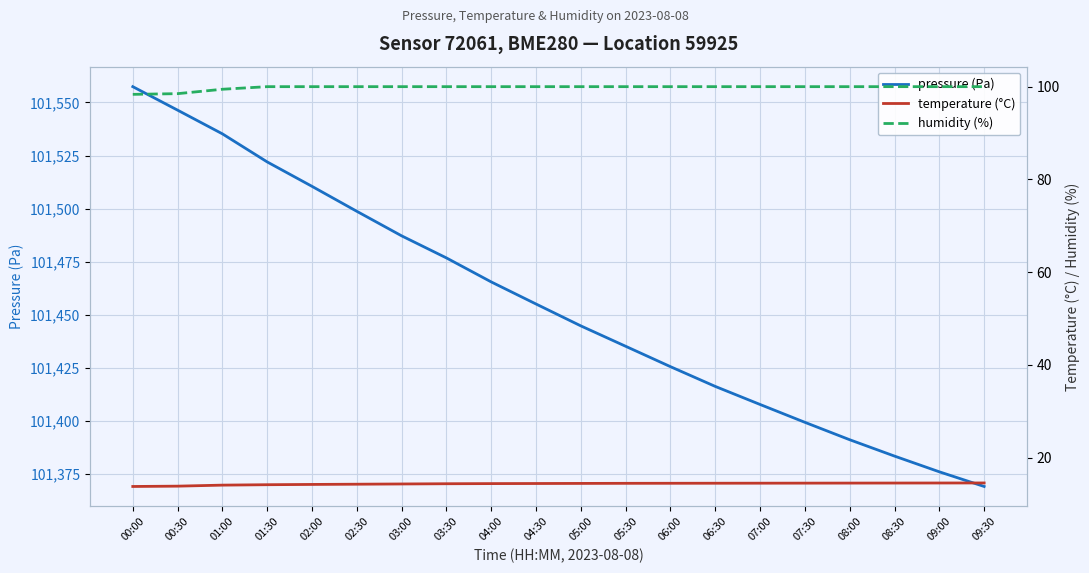

Reading left to right, transcribe all the data shown in this chart.

pressure (Pa): 00:00=101557.4	00:30=101546.4	01:00=101535.2	01:30=101522.0	02:00=101510.5	02:30=101498.8	03:00=101487.2	03:30=101476.8	04:00=101465.5	04:30=101455.1	05:00=101444.8	05:30=101435.2	06:00=101425.6	06:30=101416.3	07:00=101407.8	07:30=101399.4	08:00=101391.2	08:30=101383.5	09:00=101376.1	09:30=101369.2
temperature (°C): 00:00=13.8	00:30=13.8	01:00=14.1	01:30=14.1	02:00=14.2	02:30=14.2	03:00=14.3	03:30=14.3	04:00=14.4	04:30=14.4	05:00=14.4	05:30=14.4	06:00=14.4	06:30=14.5	07:00=14.5	07:30=14.5	08:00=14.5	08:30=14.5	09:00=14.5	09:30=14.5
humidity (%): 00:00=98.3	00:30=98.5	01:00=99.4	01:30=100.0	02:00=100.0	02:30=100.0	03:00=100.0	03:30=100.0	04:00=100.0	04:30=100.0	05:00=100.0	05:30=100.0	06:00=100.0	06:30=100.0	07:00=100.0	07:30=100.0	08:00=100.0	08:30=100.0	09:00=100.0	09:30=100.0